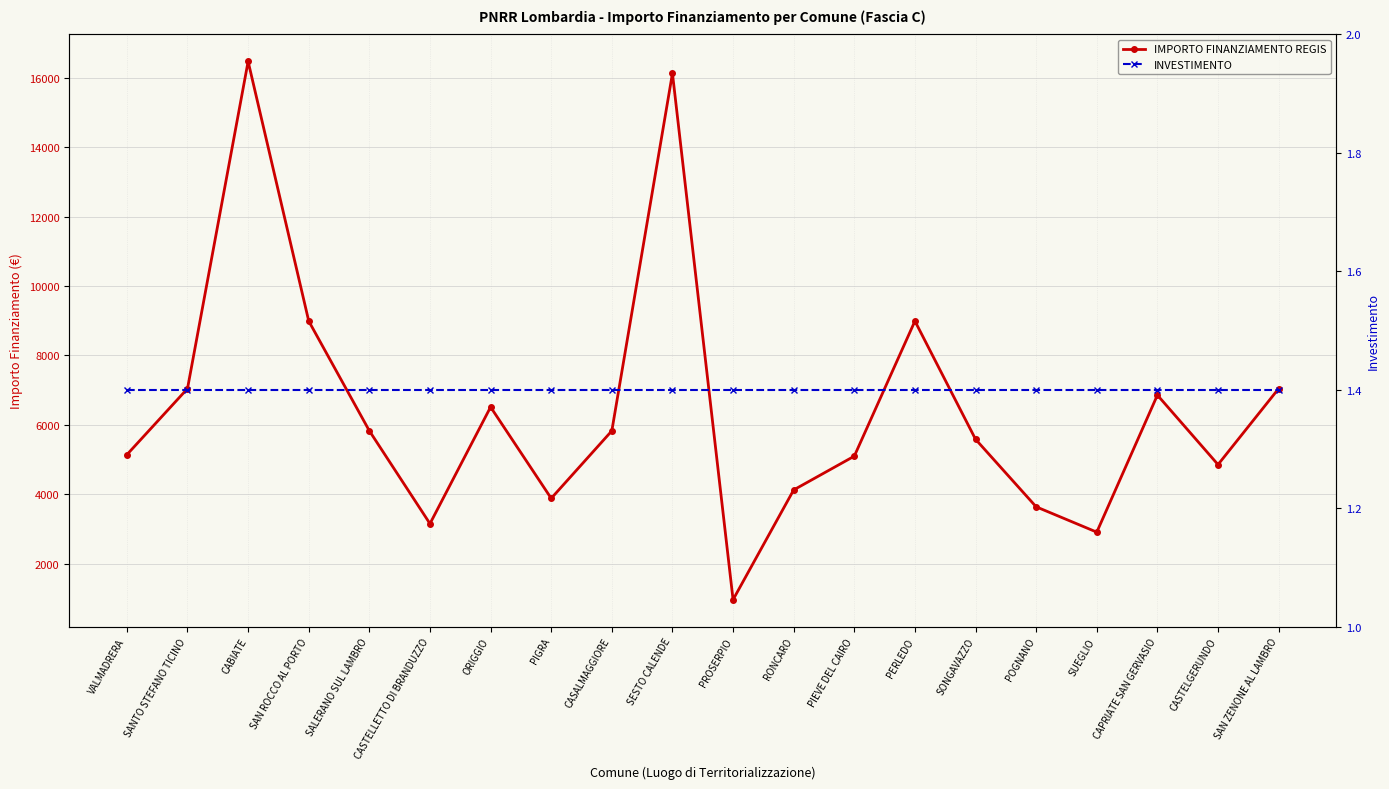

True or false: IMPORTO FINANZIAMENTO REGIS and INVESTIMENTO cross at least once.

False